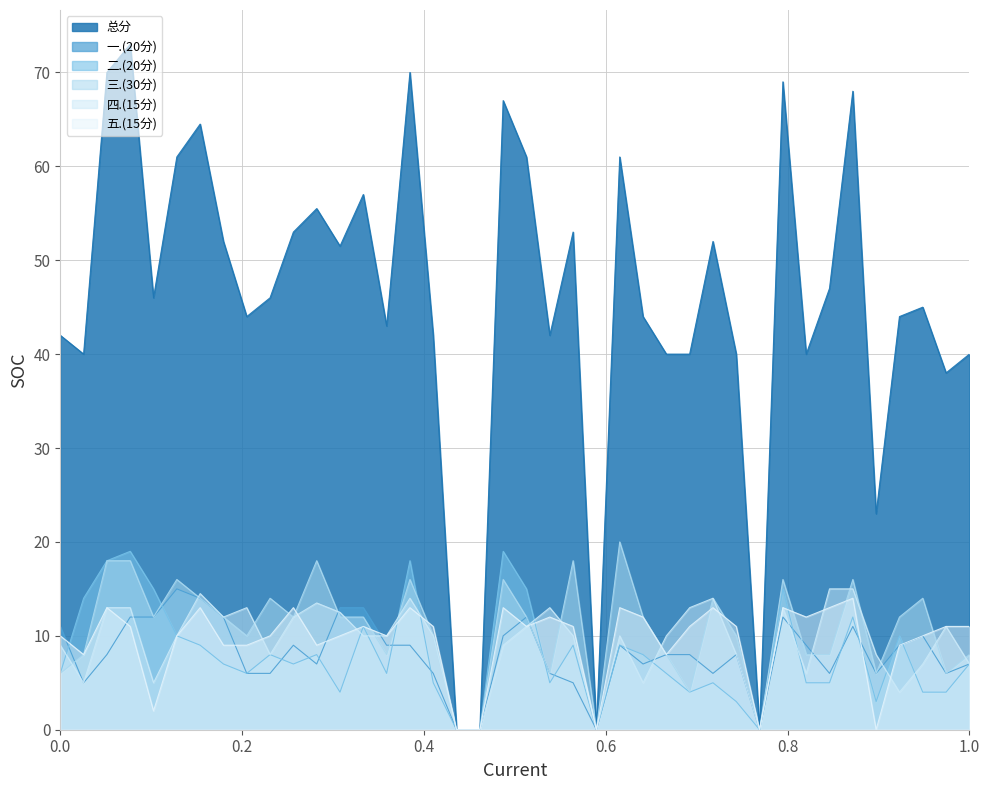

Is the value of 一.(20分) at 2021176152 greater than the value of 三.(30分) at 2021176140?

Yes